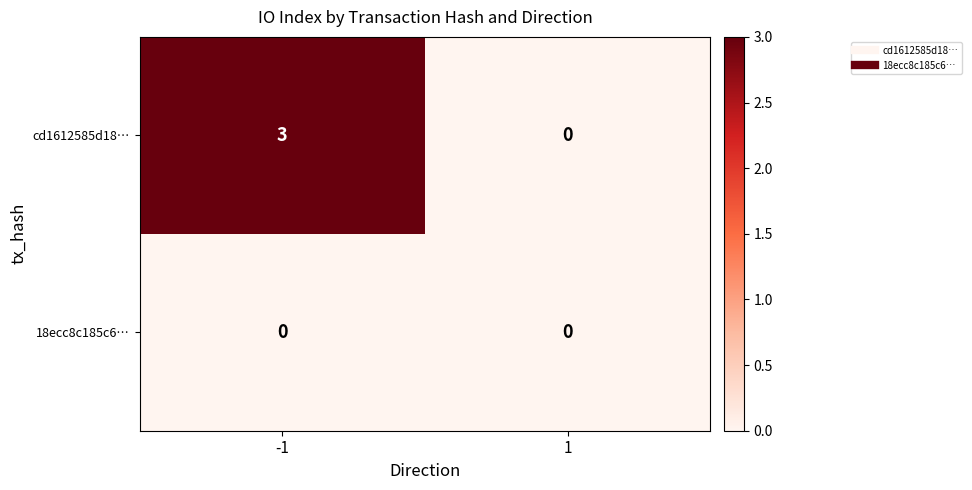

Which series has the largest total across all categories?

cd1612585d18…